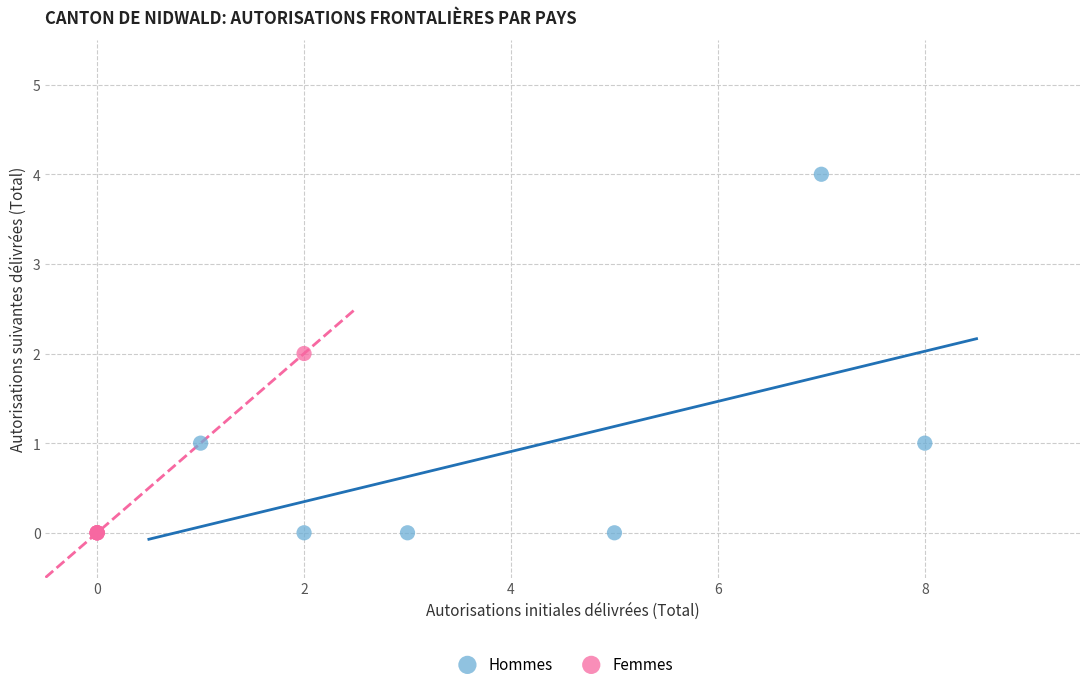

Which series has the widest spread of Y values?

Hommes